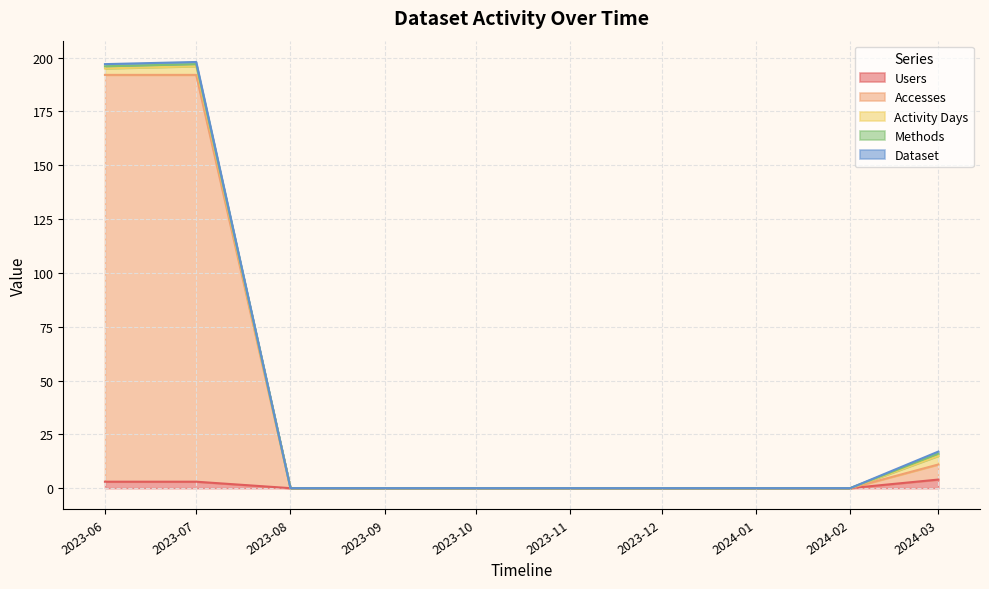

What is the average value of the Accesses series?

38